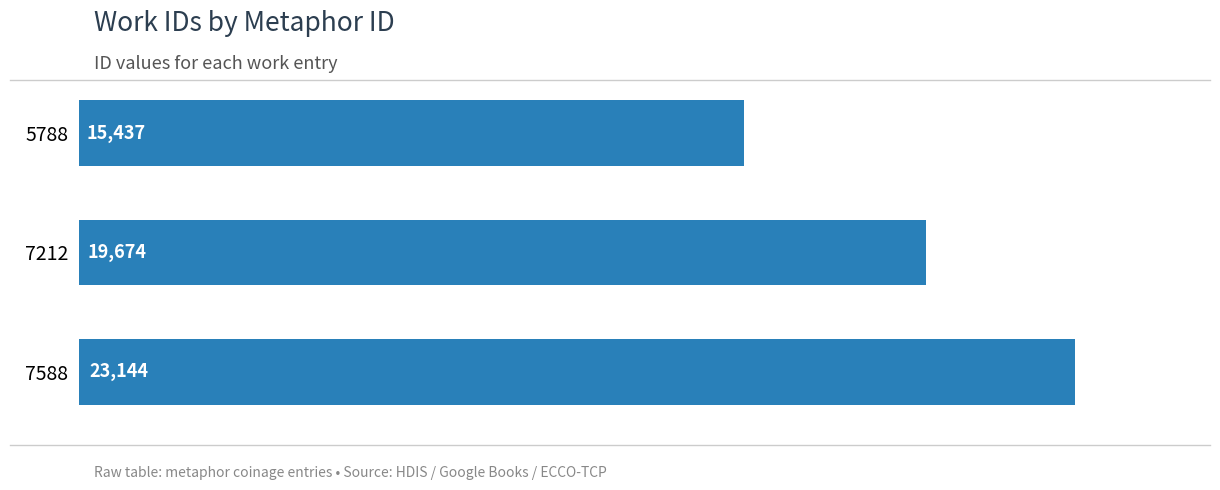

What is the difference between the second highest and minimum values?

4237